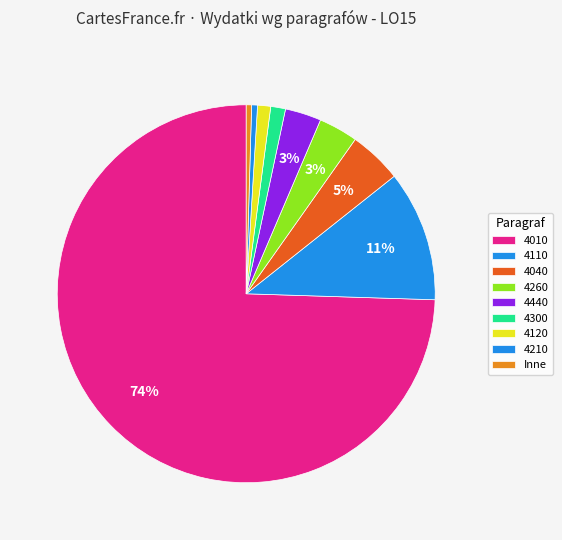

How many segments does this pie chart have?

9